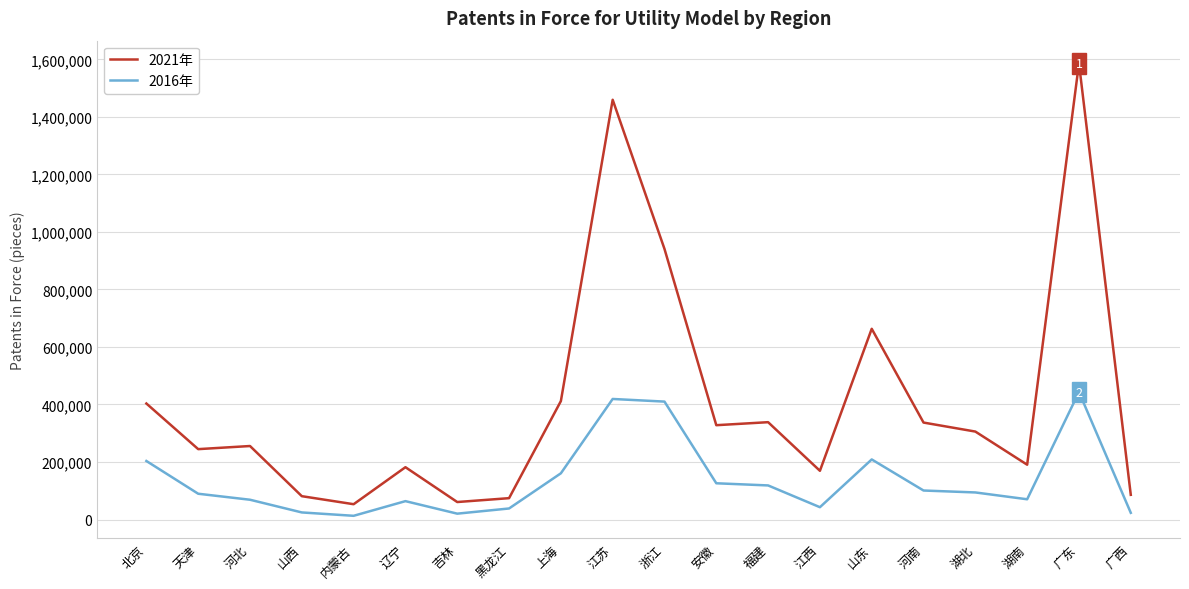

At which category does the chart reach its peak across all series?

广东